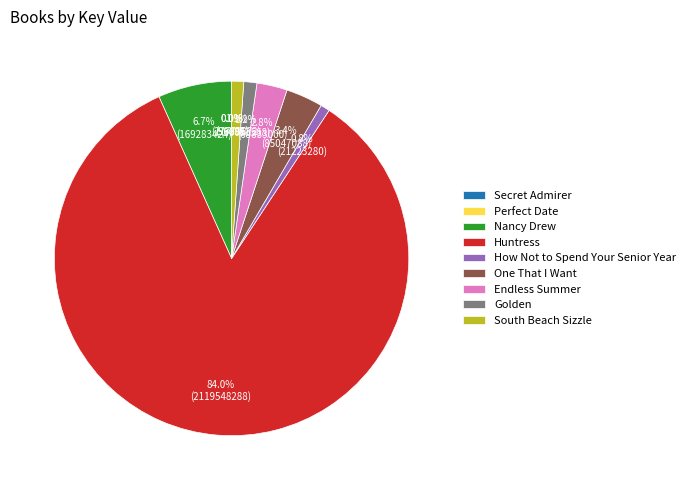

What is the ratio of the value at One That I Want to the value at Nancy Drew?

0.5